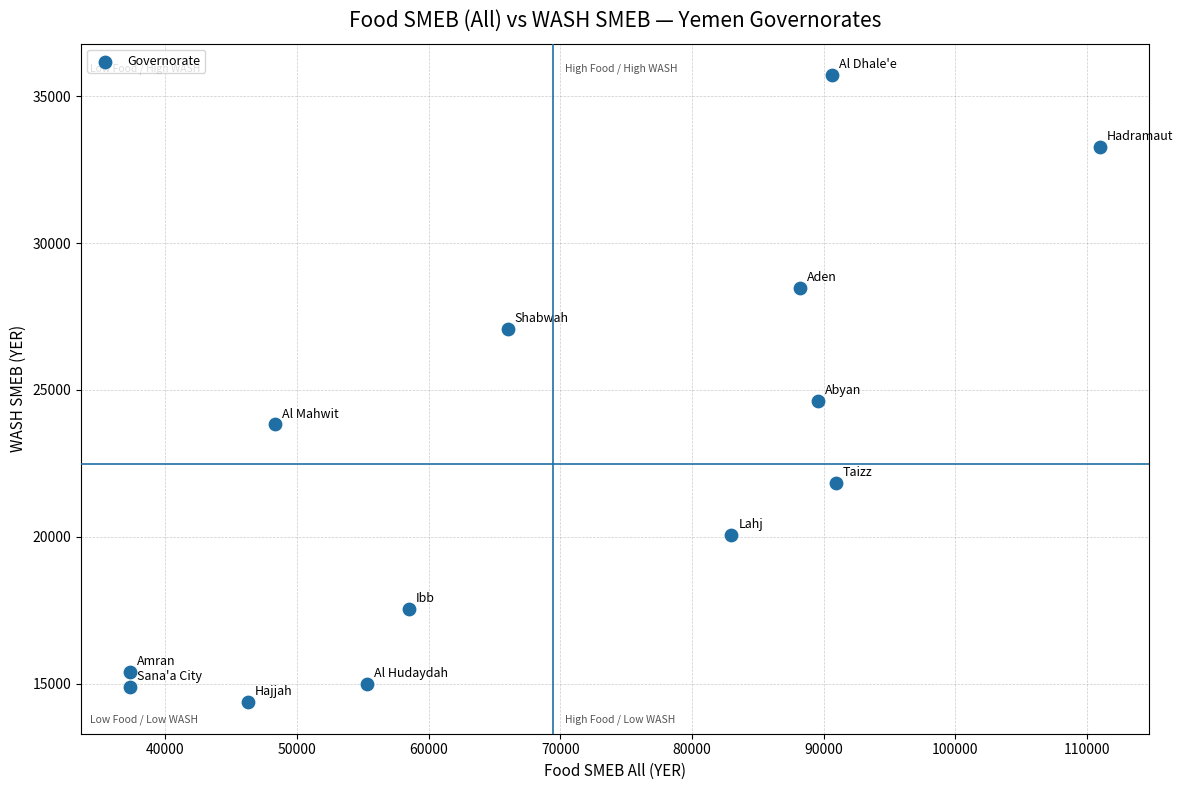

What is the range of Y values (max minus min)?

21363.0